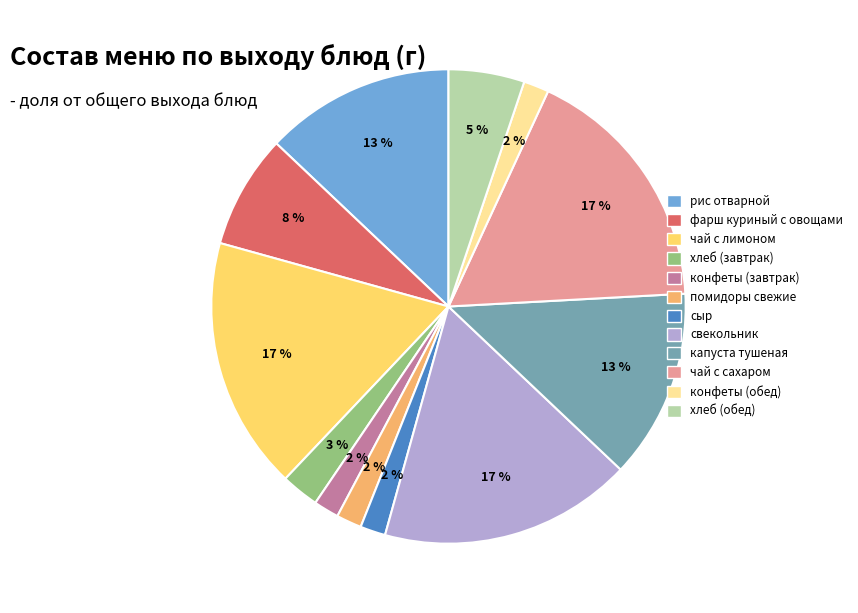

To the nearest percent, what is the difference between the чай с лимоном and капуста тушеная slice percentages?

4%